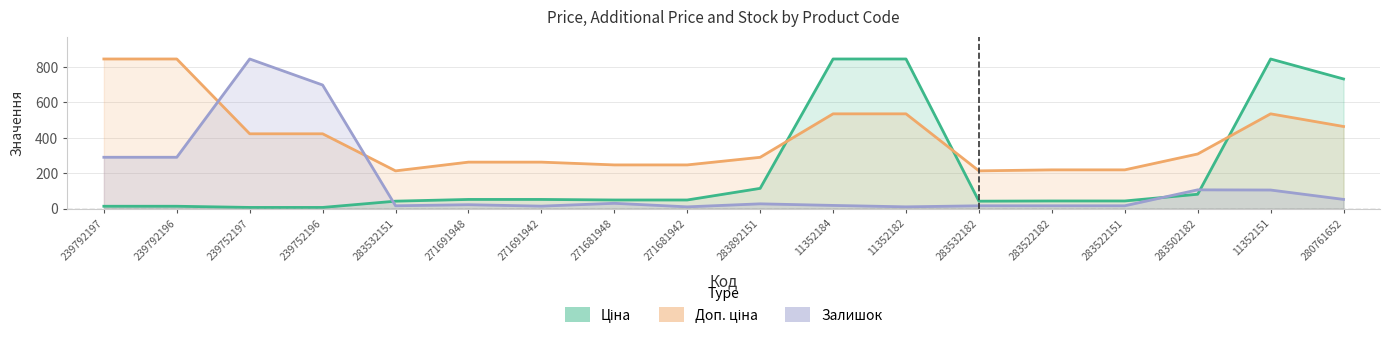

What is the smallest value displayed?

6.7